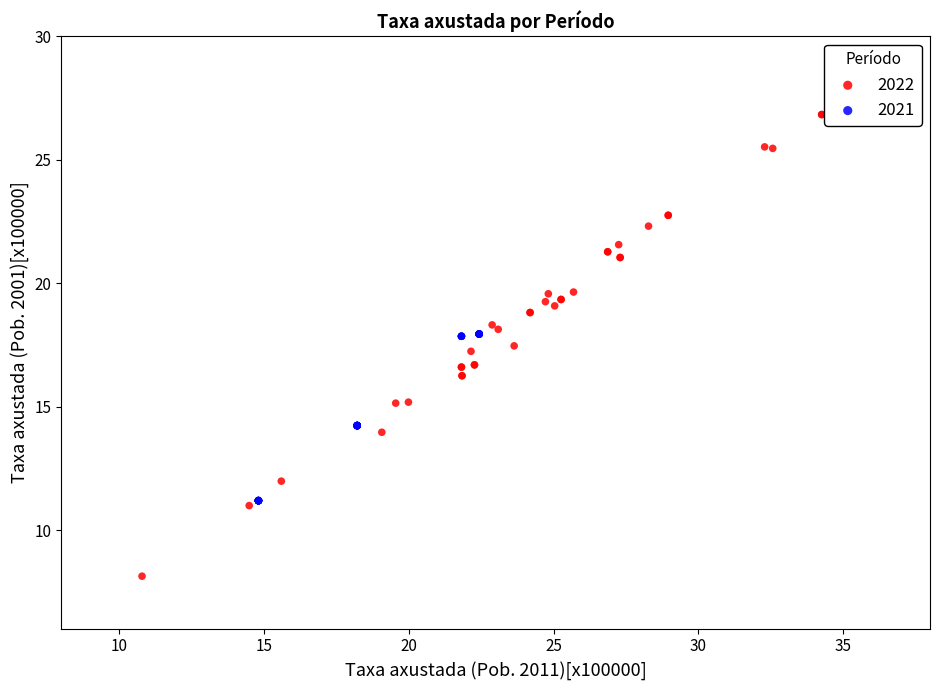

Which series reaches the maximum Y coordinate?

2022